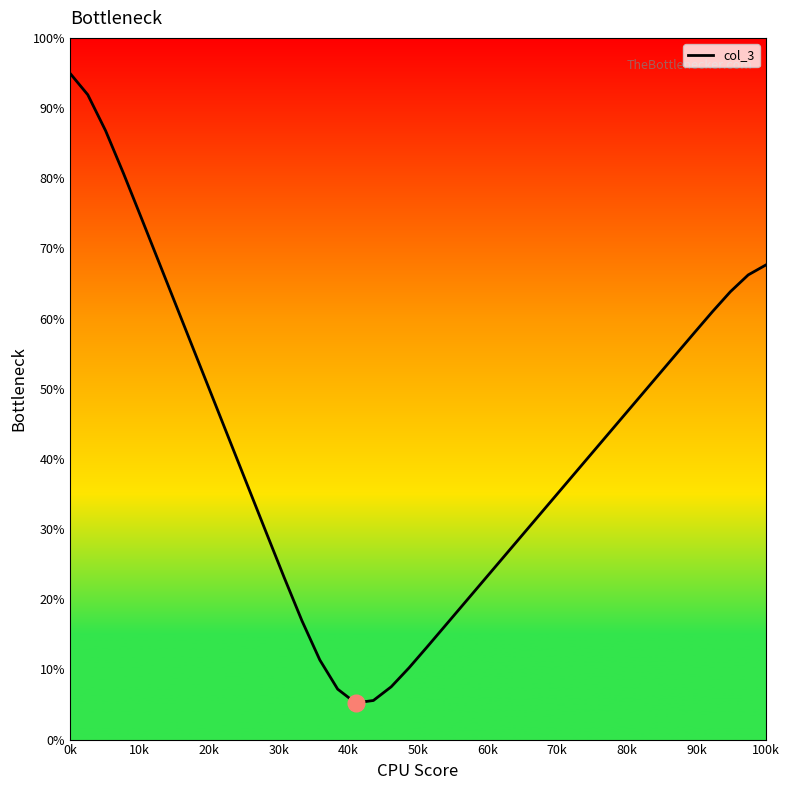

What is the difference between the maximum and minimum values?

89.7